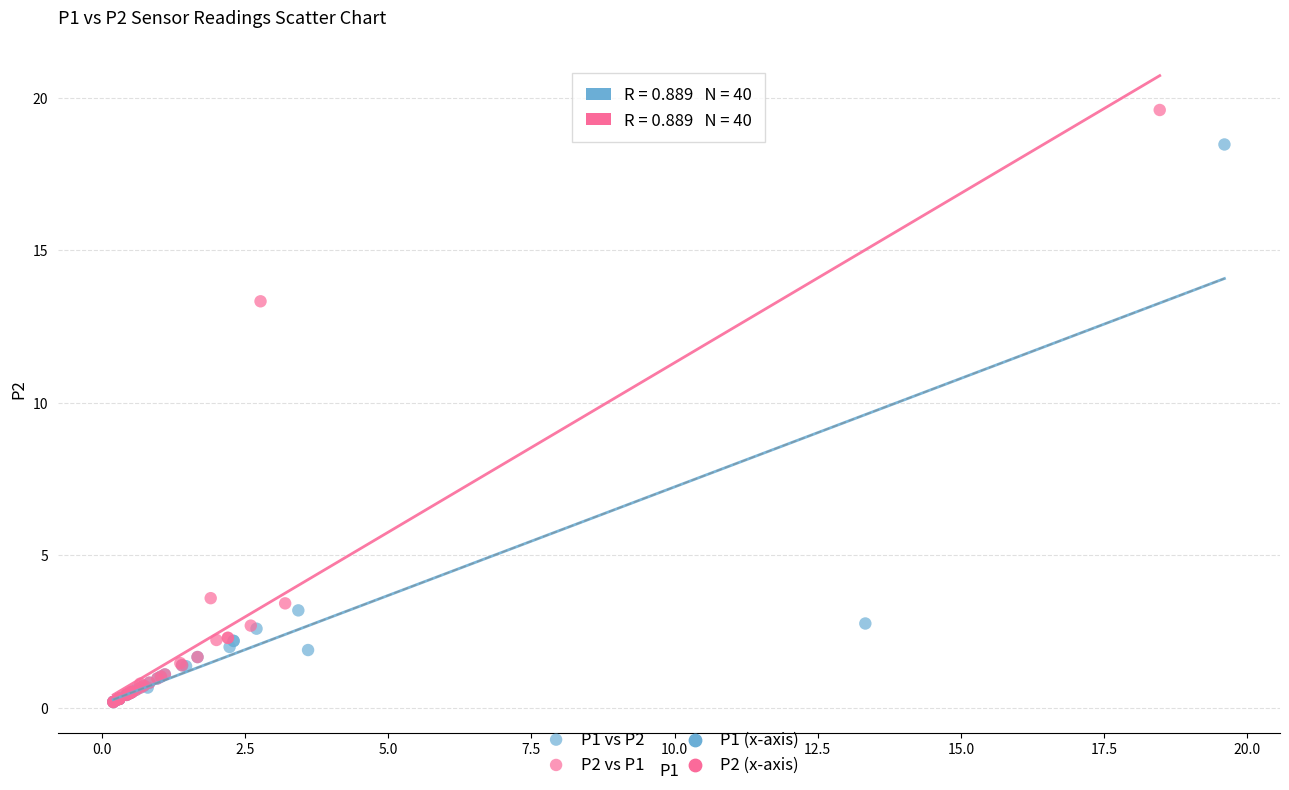

Which series reaches the maximum Y coordinate?

P2 vs P1